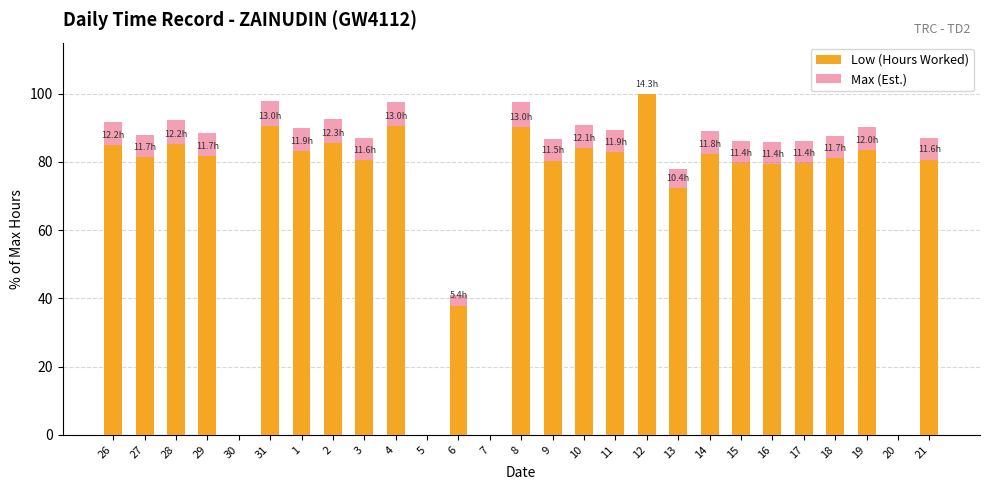

Reading left to right, what are all the values shown in this chart?

Low (Hours Worked): 26=85.0	27=81.5	28=85.4	29=81.8	30=0.0	31=90.6	1=83.2	2=85.6	3=80.6	4=90.5	5=0.0	6=37.9	7=0.0	8=90.3	9=80.4	10=84.2	11=82.9	12=100.0	13=72.3	14=82.4	15=79.7	16=79.4	17=79.7	18=81.2	19=83.6	20=0.0	21=80.7
Max (Est.): 26=91.8	27=88.0	28=92.2	29=88.4	30=0.0	31=97.8	1=89.9	2=92.5	3=87.1	4=97.7	5=0.0	6=40.9	7=0.0	8=97.5	9=86.9	10=90.9	11=89.5	12=100.0	13=78.0	14=89.0	15=86.0	16=85.7	17=86.1	18=87.7	19=90.2	20=0.0	21=87.2